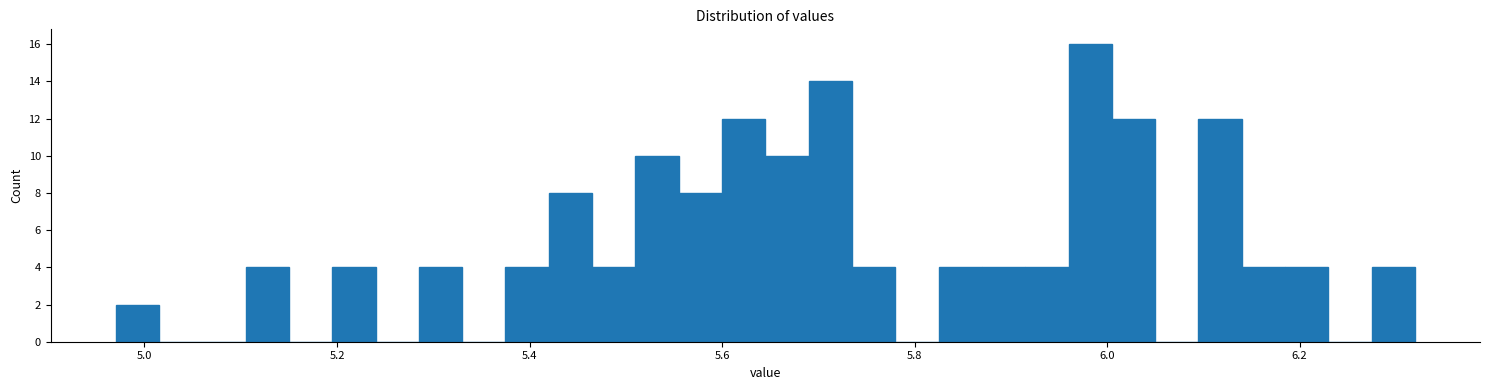

Read against the x-axis, roughly where is the centre of the tallest bar?

5.98